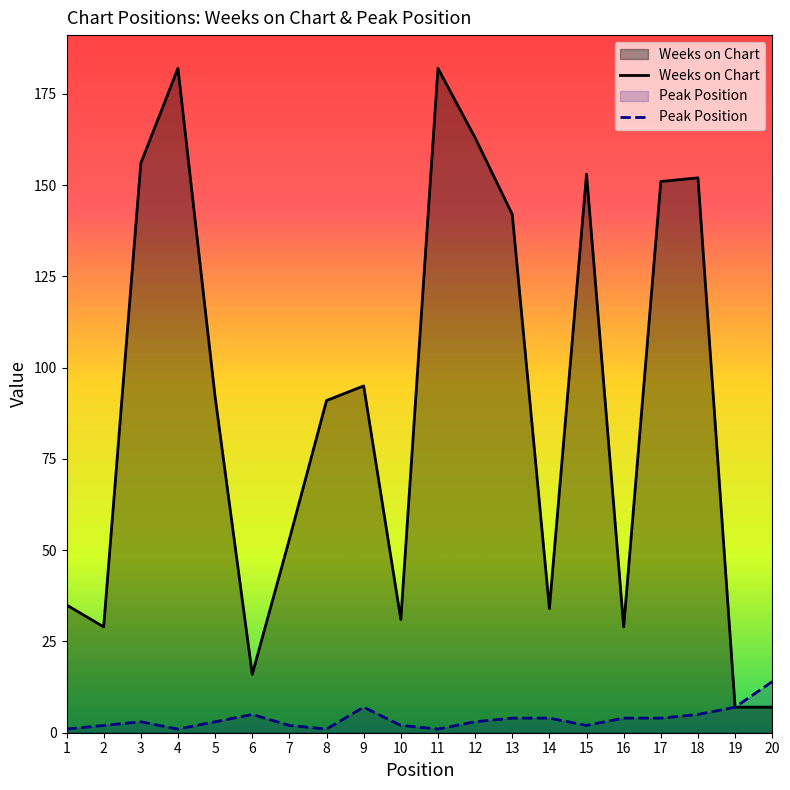

What is the spread (max minus min) of values at 7?

51